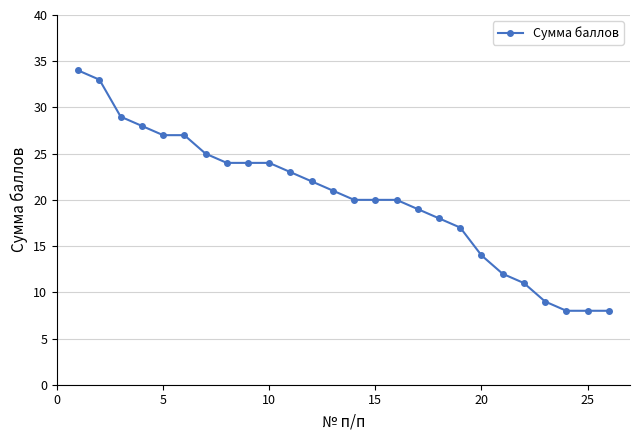

What is the difference between the second highest and second lowest values?

25